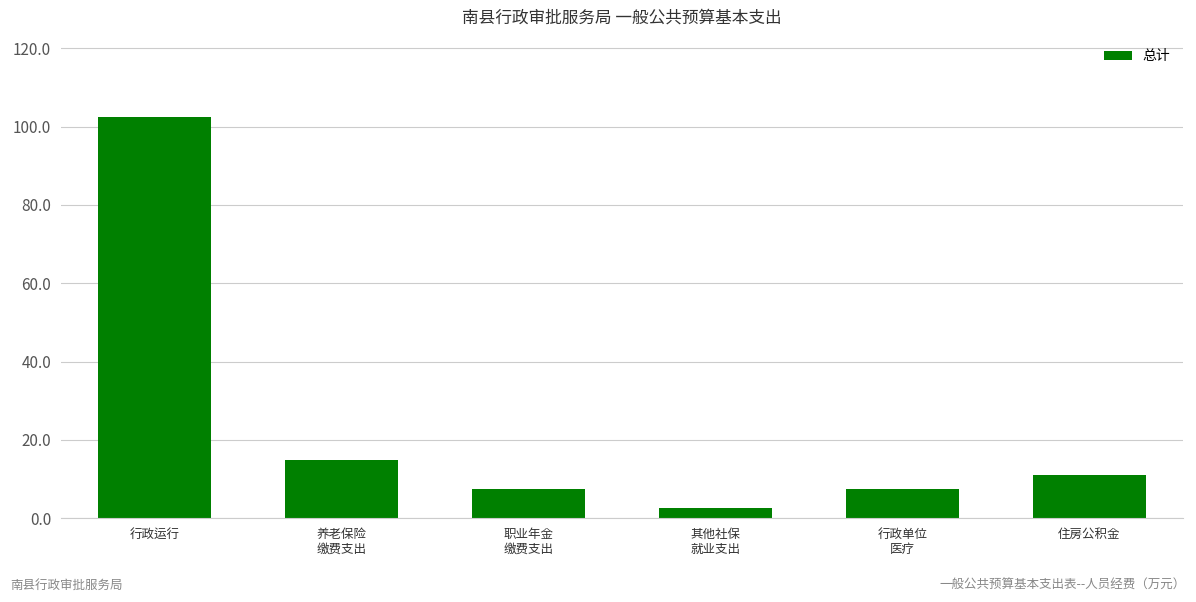

What is the ratio of the value at 养老保险
缴费支出 to the value at 其他社保
就业支出?

5.6